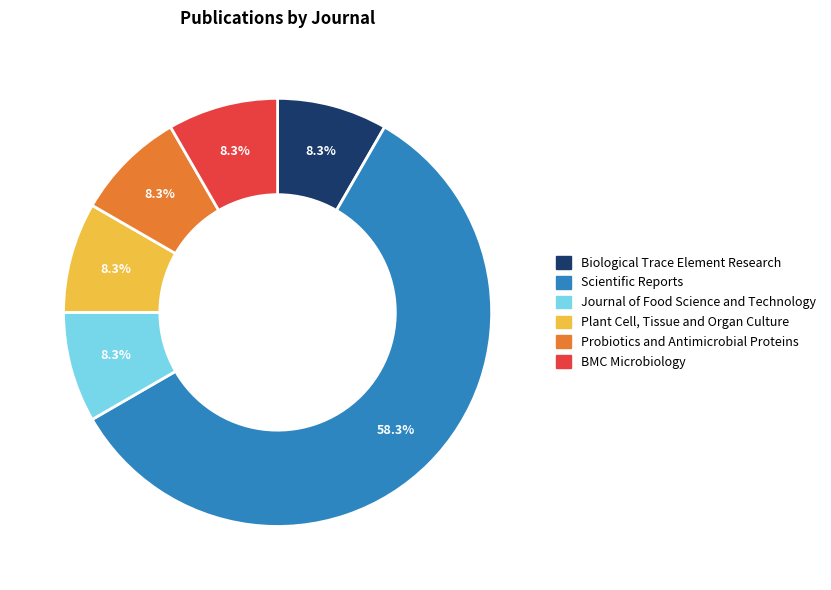

How many segments does this pie chart have?

6